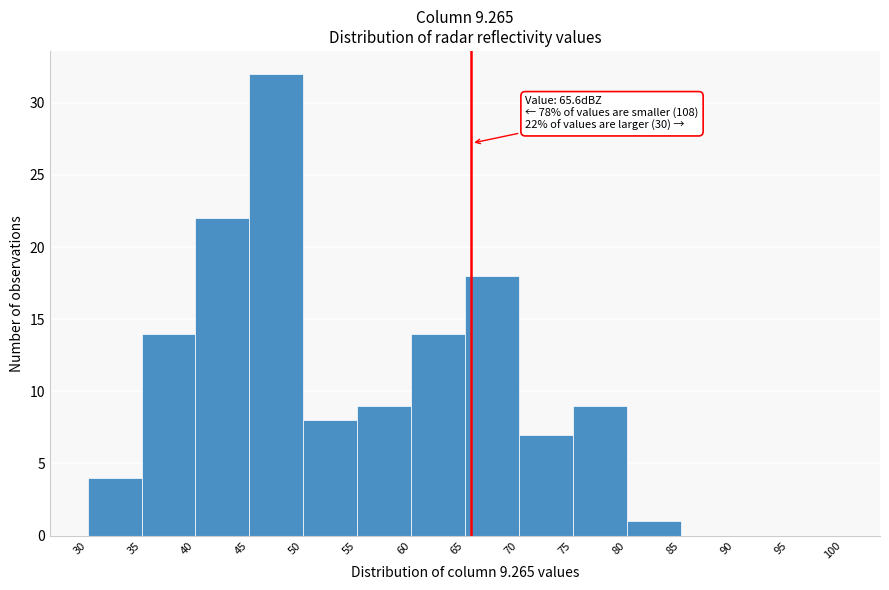

Which range on the x-axis has the tallest bar?

45 to 50